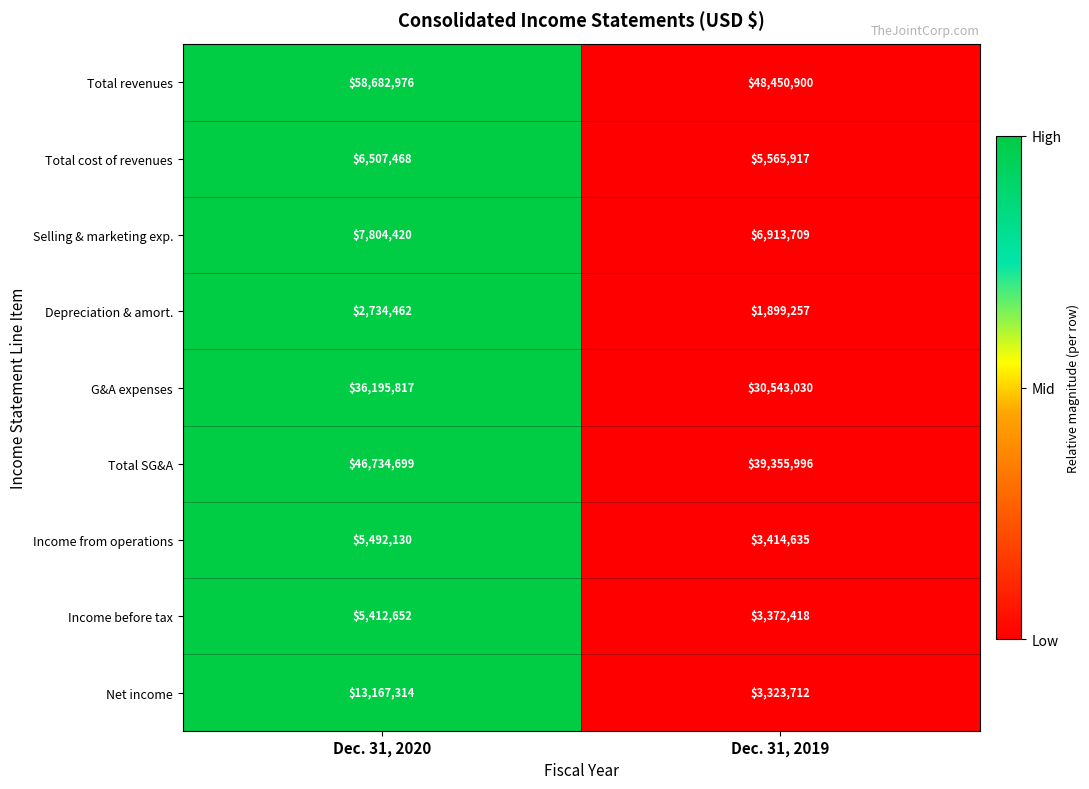

What value does the Total cost of revenues series have at Dec. 31, 2020, to the nearest 10?

6507470